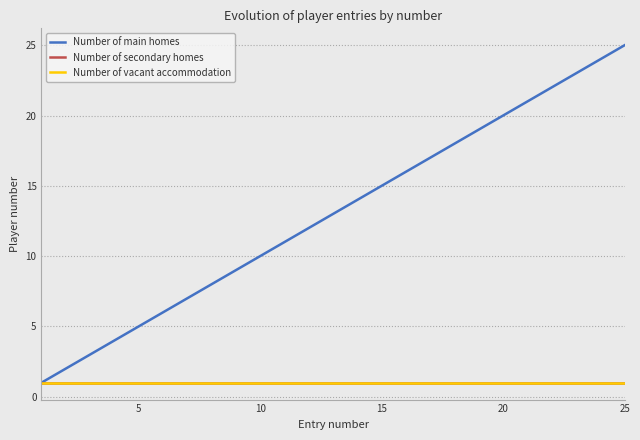

How many values in the Number of main homes series exceed 13?

12